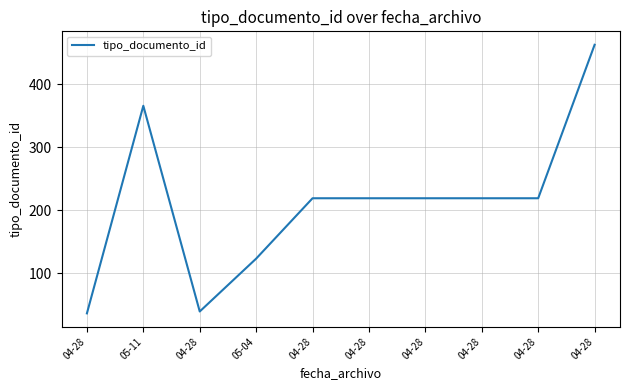

List the labels in order of value, smallest first.

04-28, 04-28, 05-04, 04-28, 04-28, 04-28, 04-28, 04-28, 05-11, 04-28